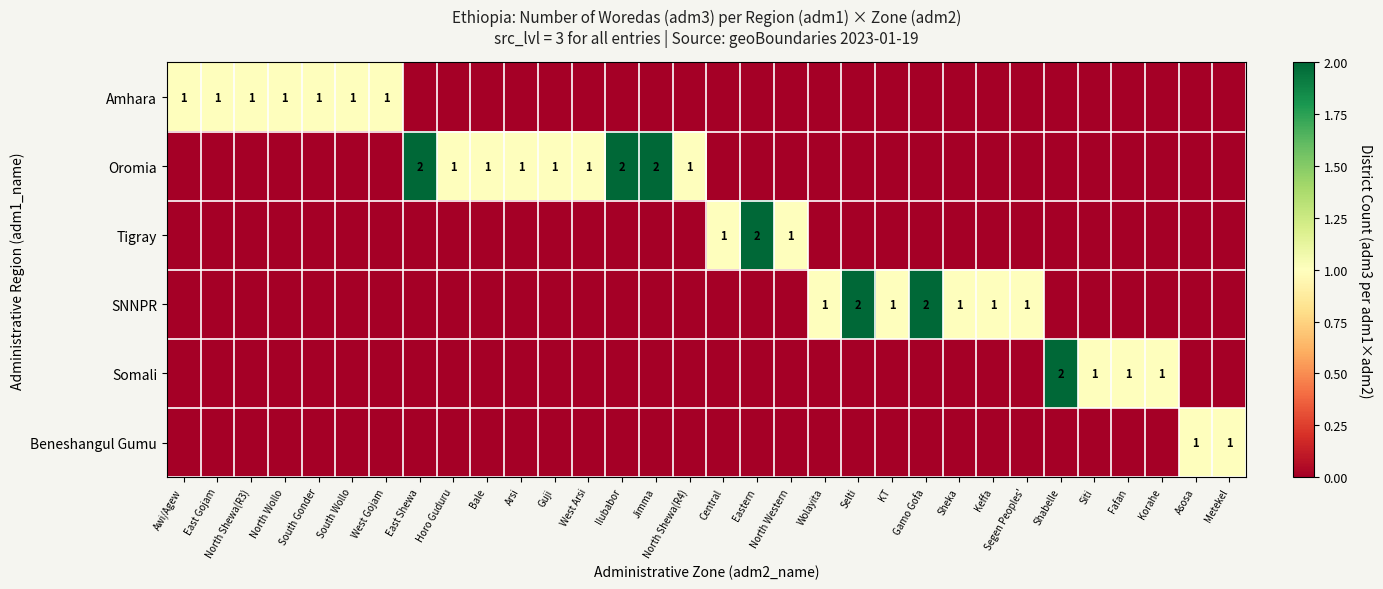

What is the total value across all series at Wolayita?

1